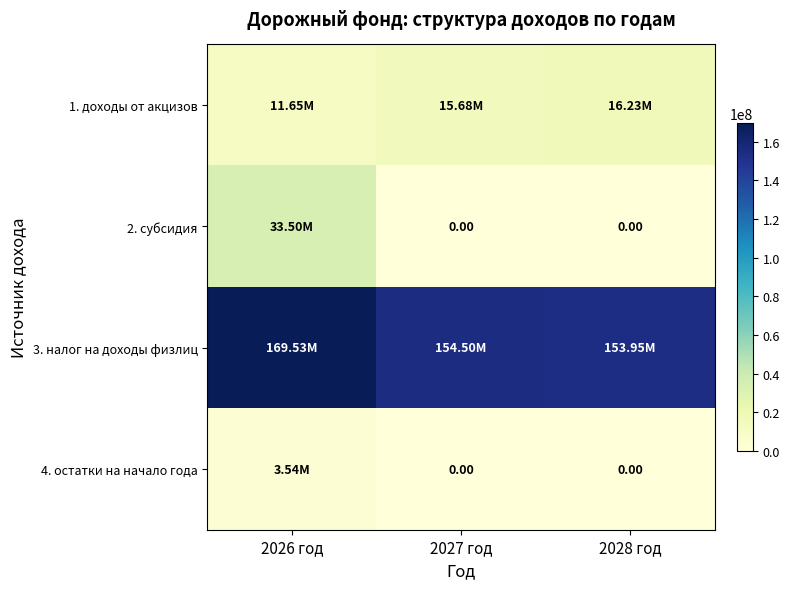

Rank the series at 2026 год from lowest to highest value.

4. остатки на начало года, 1. доходы от акцизов, 2. субсидия, 3. налог на доходы физлиц